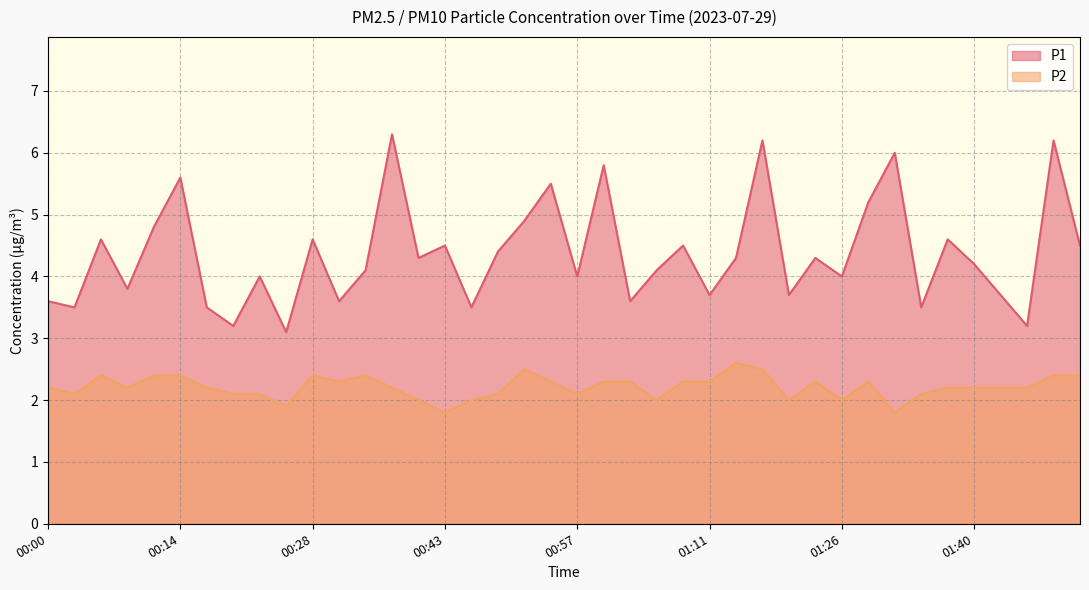

What is the sum of all P1 values?

174.7